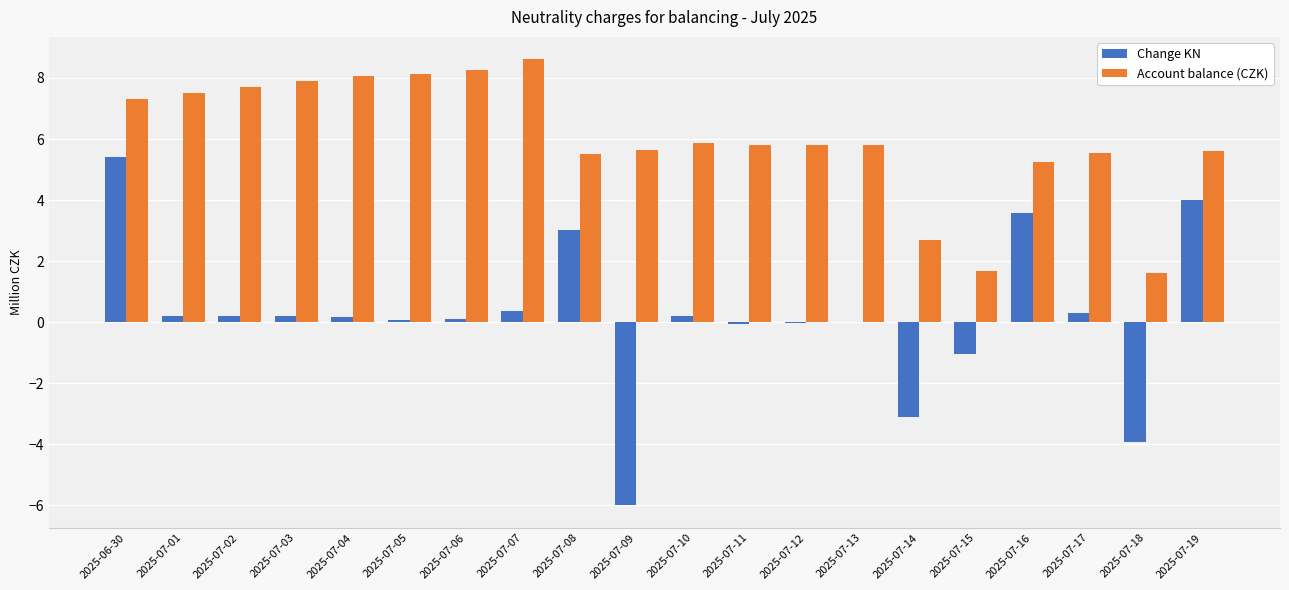

Is it true that Account balance (CZK) equals 0.6 at 2025-07-15?

False